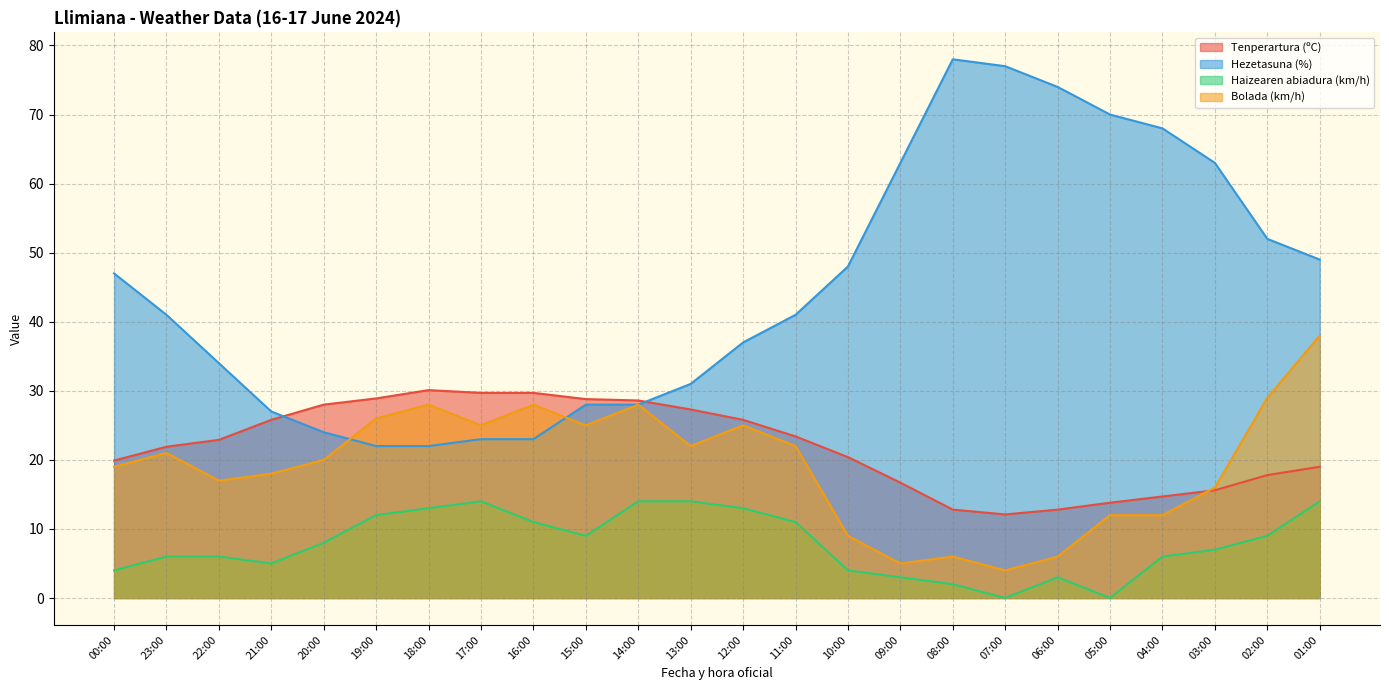

What is the difference between the highest and lowest values at 15:00?

19.8